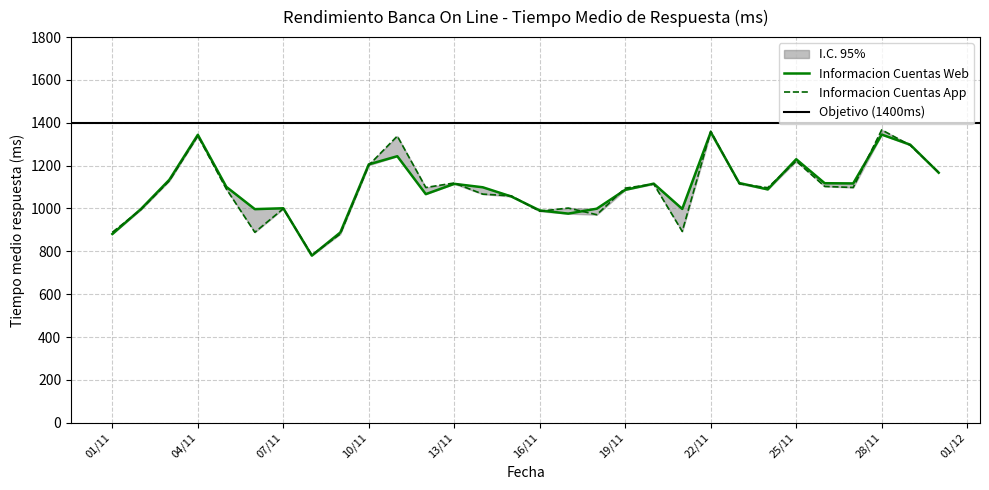

Is it true that Informacion Cuentas Web equals 500.7 at 2019-11-20?

False